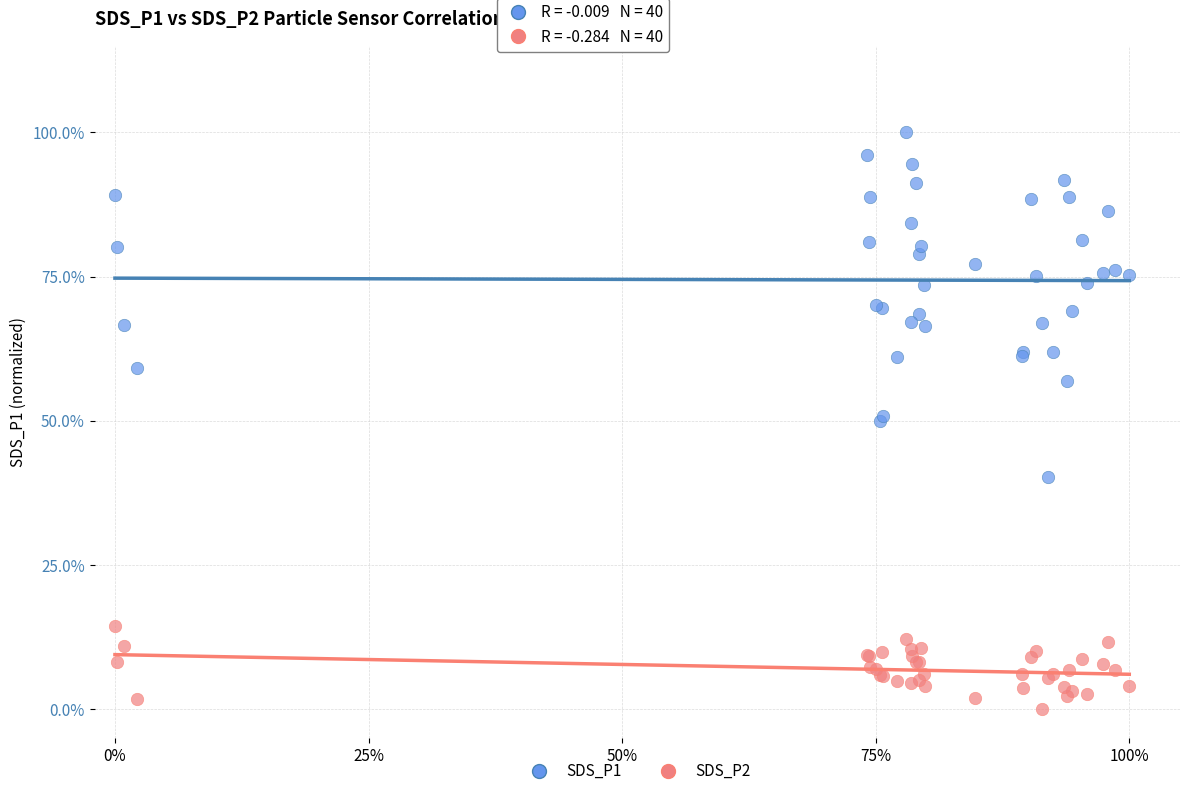

What are all the series names shown in the legend?

SDS_P1, SDS_P2